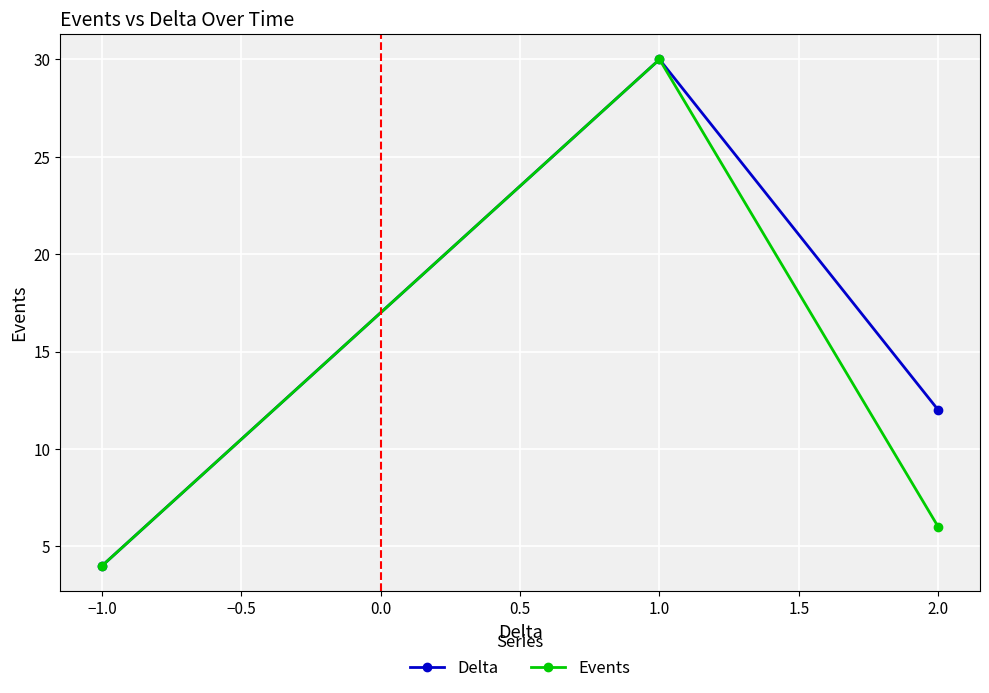

What is the difference between the highest and lowest values at 2.0?

6